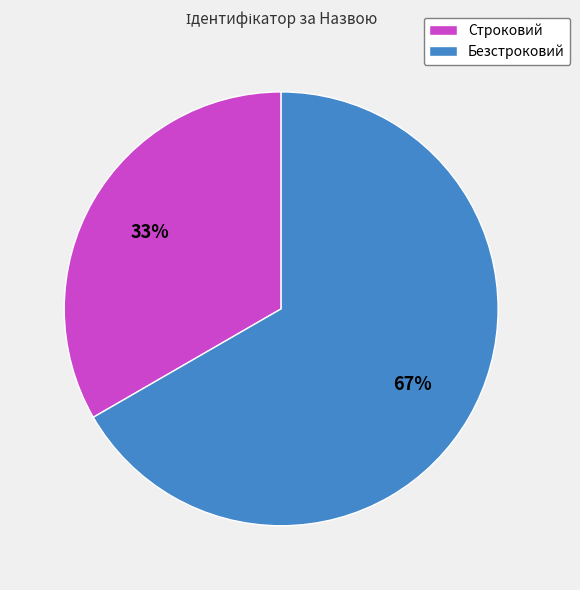

The Строковий slice represents 33% of the pie. True or false?

True